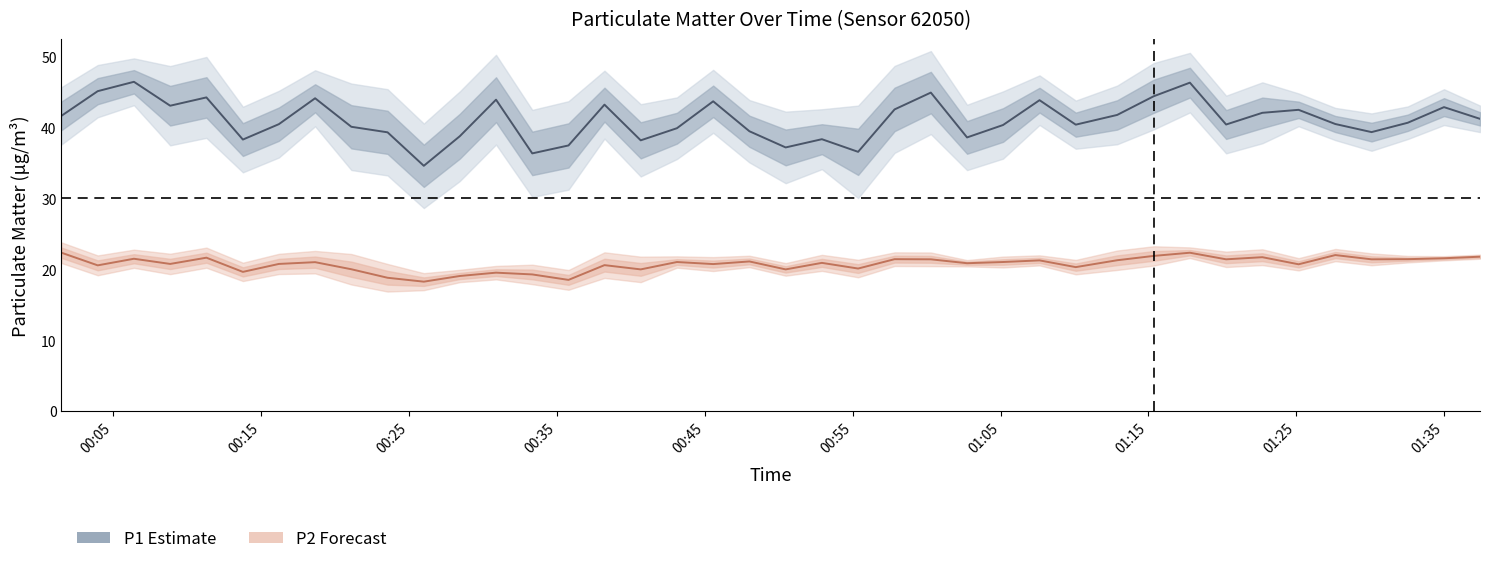

How many interior local valleys does the P2 (PM2.5) series have?

14